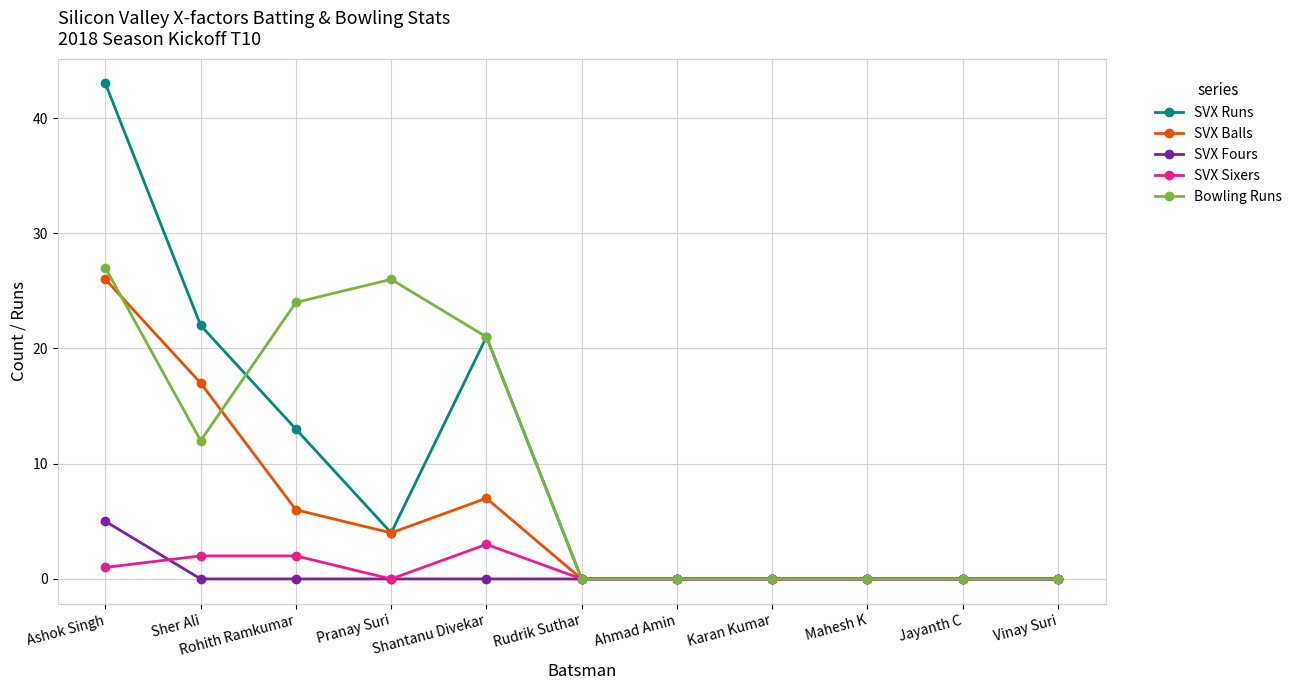

Reading left to right, transcribe all the data shown in this chart.

SVX Runs: 43	22	13	4	21	0	0	0	0	0	0
SVX Balls: 26	17	6	4	7	0	0	0	0	0	0
SVX Fours: 5	0	0	0	0	0	0	0	0	0	0
SVX Sixers: 1	2	2	0	3	0	0	0	0	0	0
Bowling Runs: 27	12	24	26	21	0	0	0	0	0	0